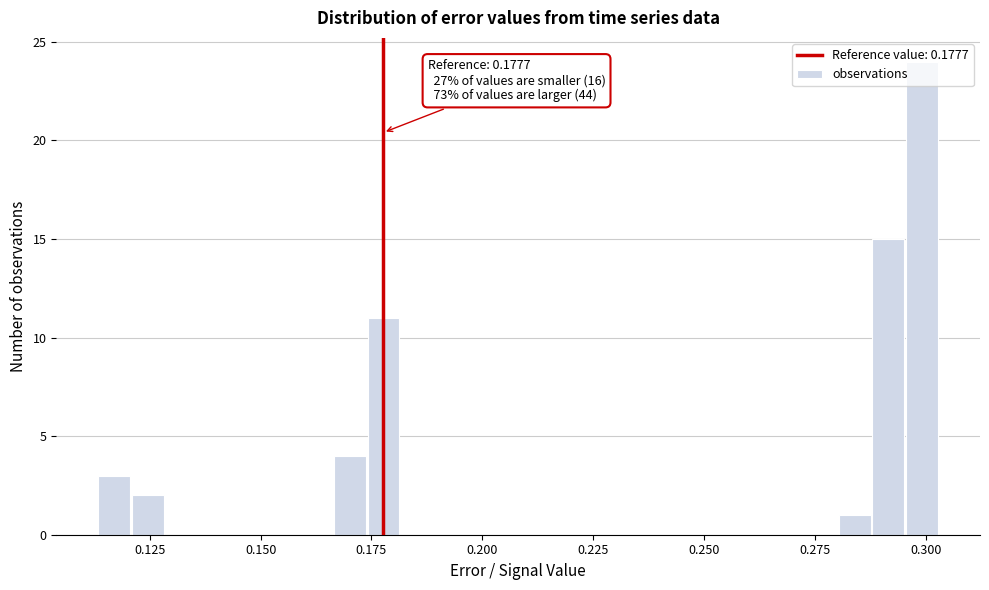

Read against the x-axis, roughly where is the centre of the tallest bar?

0.300